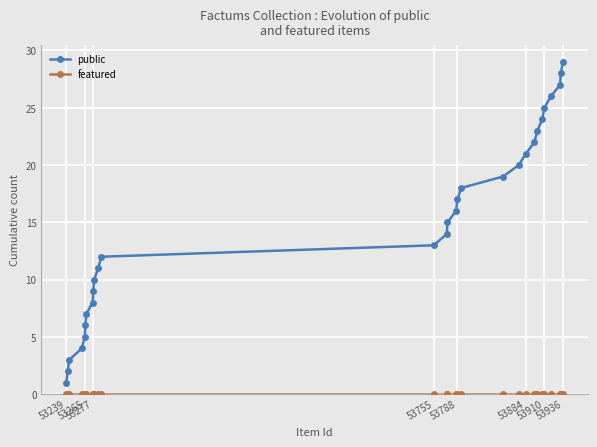

What is the difference between the second highest and minimum values in the public series?

27